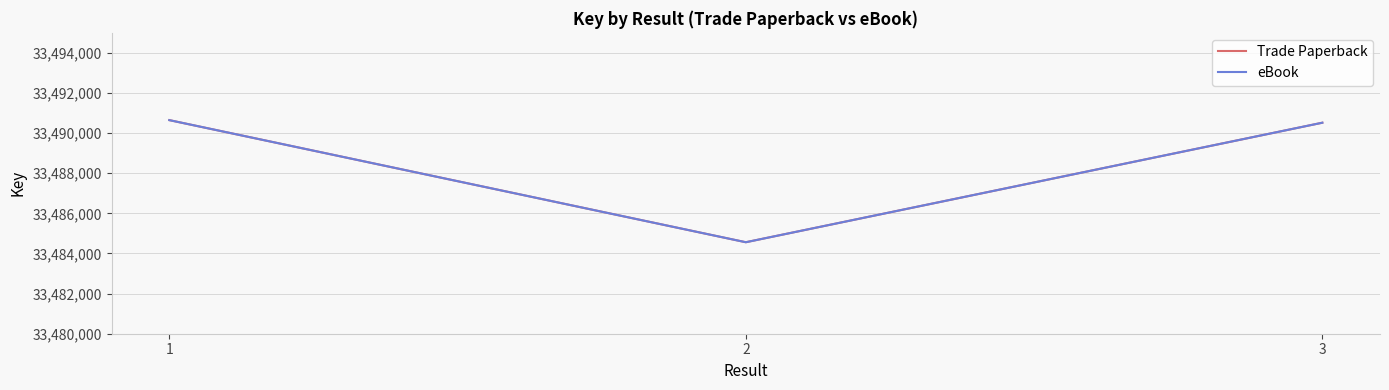

Which series changed the most between 2 and 3?

Trade Paperback